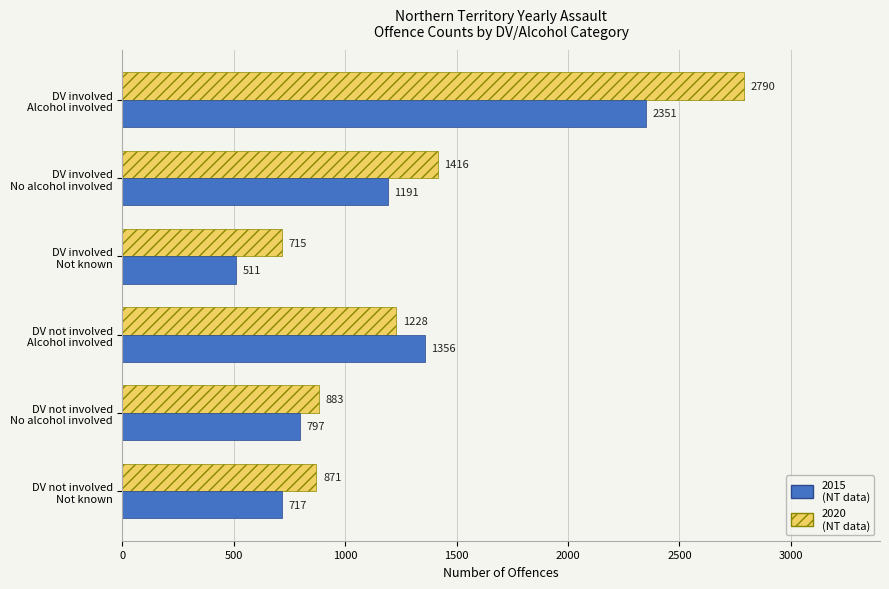

What is the minimum value shown in the chart?

511